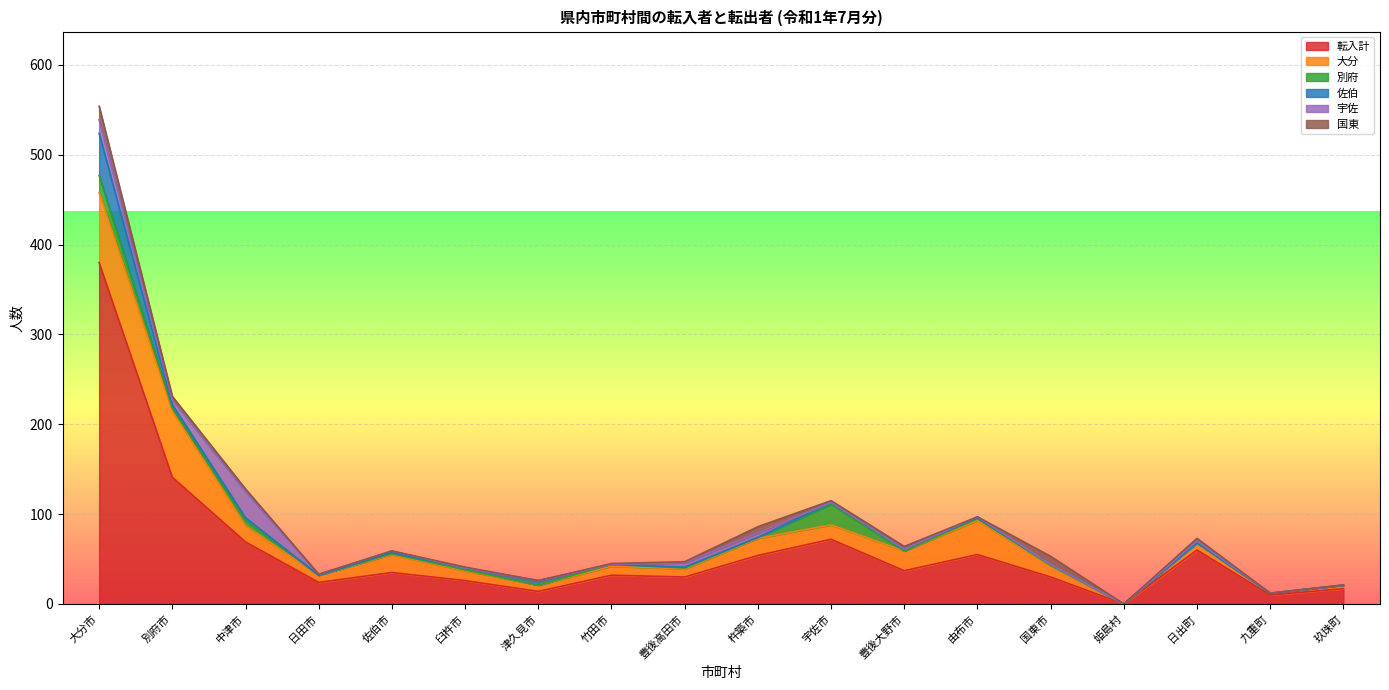

How many lines are shown in the chart?

6